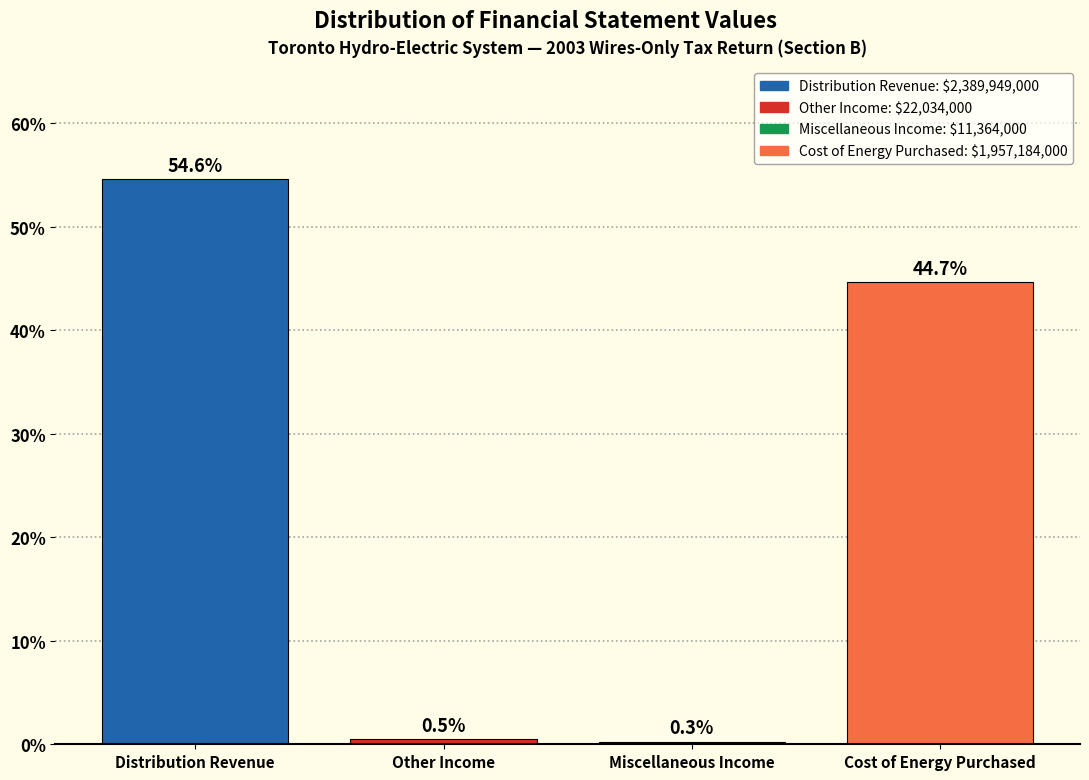

Reading left to right, what are all the values shown in this chart?

Distribution Revenue=54.6	Other Income=0.5	Miscellaneous Income=0.3	Cost of Energy Purchased=44.7